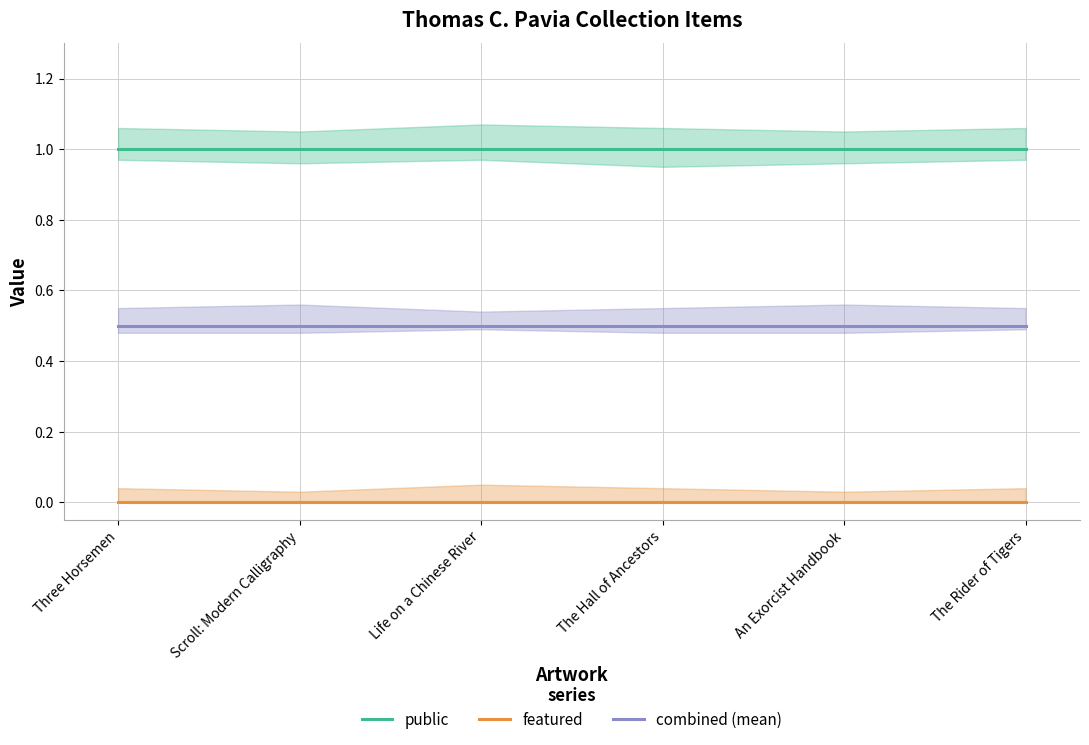

True or false: featured and combined (mean) intersect in this chart.

False